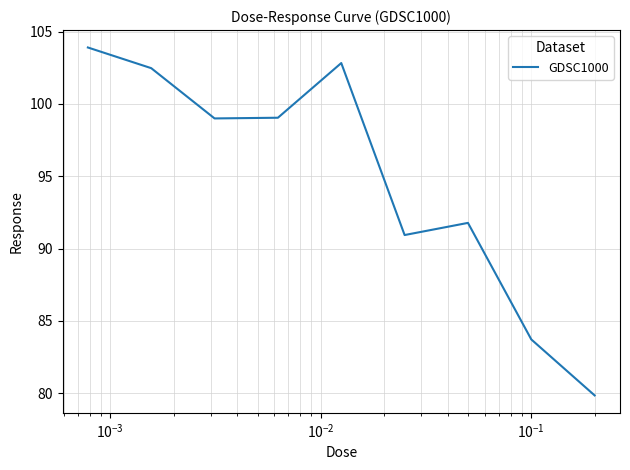

What is the greatest value displayed?

103.9